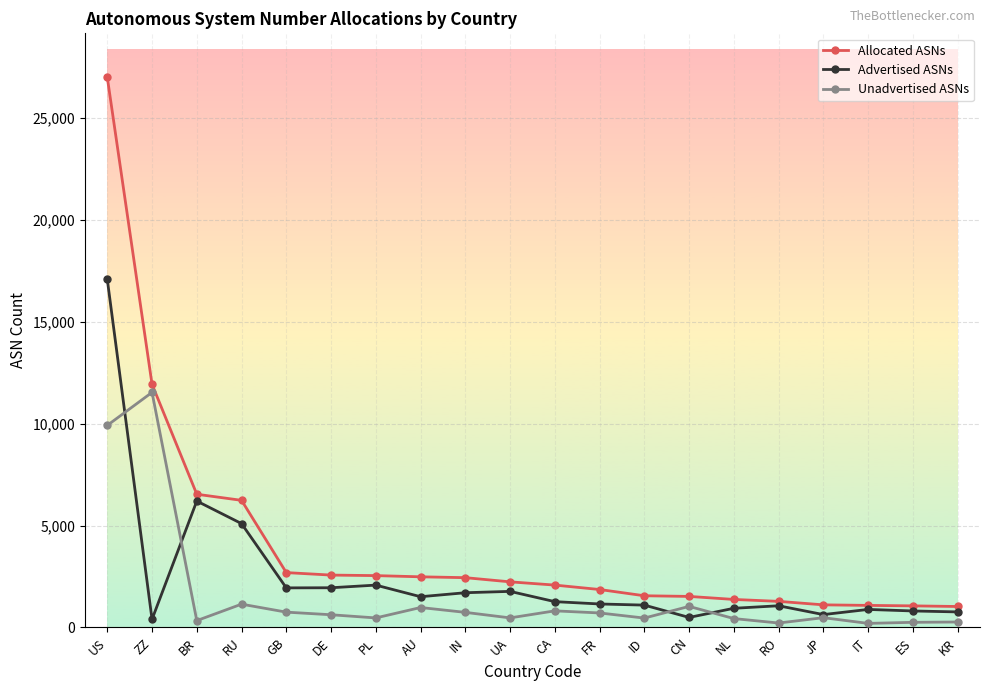

What is the difference between the maximum and minimum values in the Unadvertised ASNs series?

11339